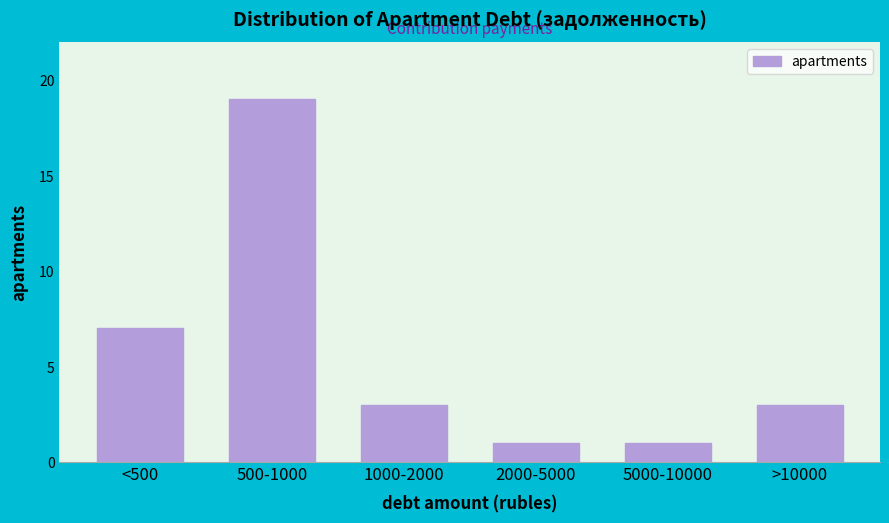

Reading left to right, list all the values displayed in this chart.

<500=7	500-1000=19	1000-2000=3	2000-5000=1	5000-10000=1	>10000=3